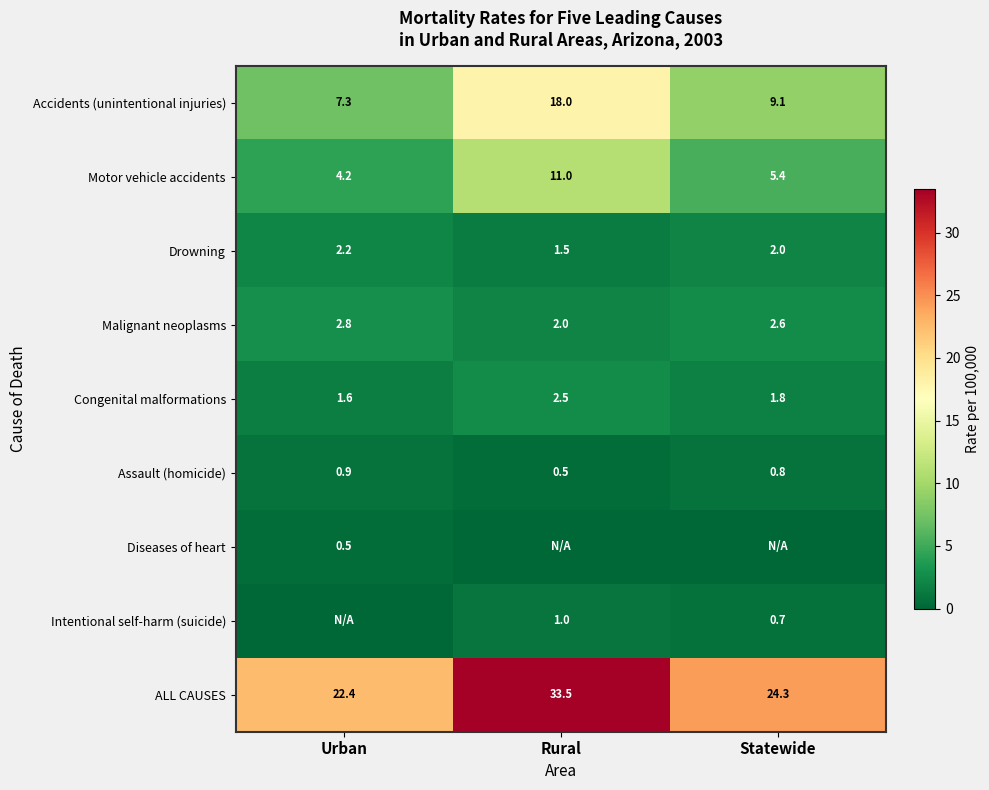

Is the value of Assault (homicide) at Statewide greater than the value of Diseases of heart at Urban?

Yes